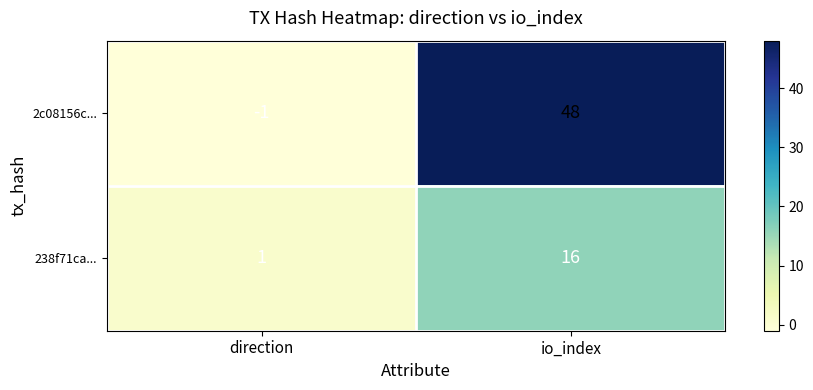

Is the value of 2c08156c... at direction greater than the value of 238f71ca... at direction?

No